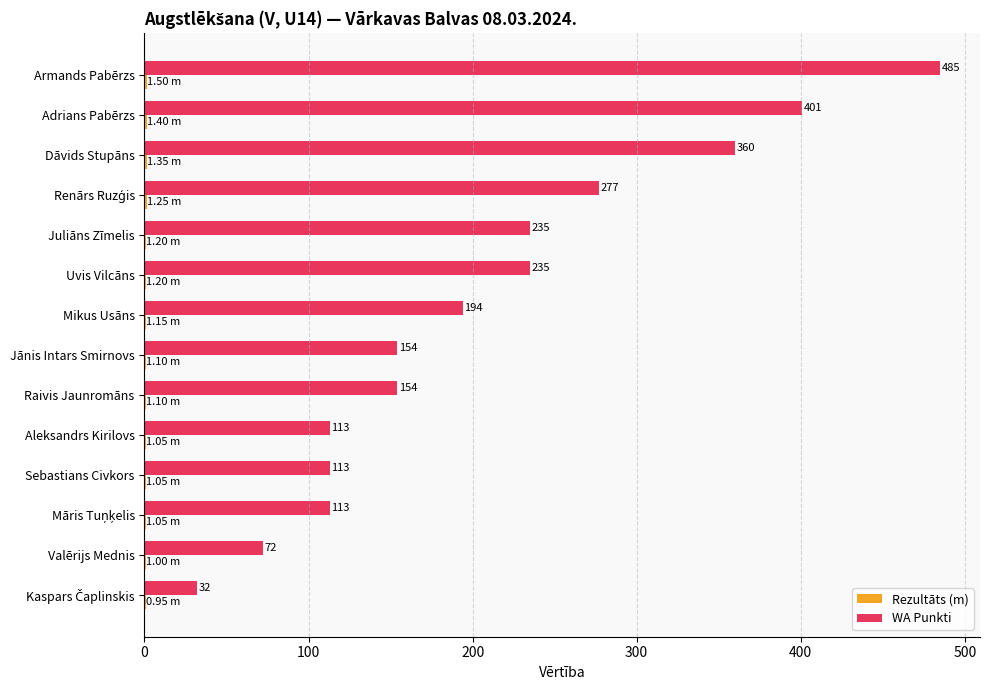

At which category is the sum across all series the highest?

Armands Pabērzs